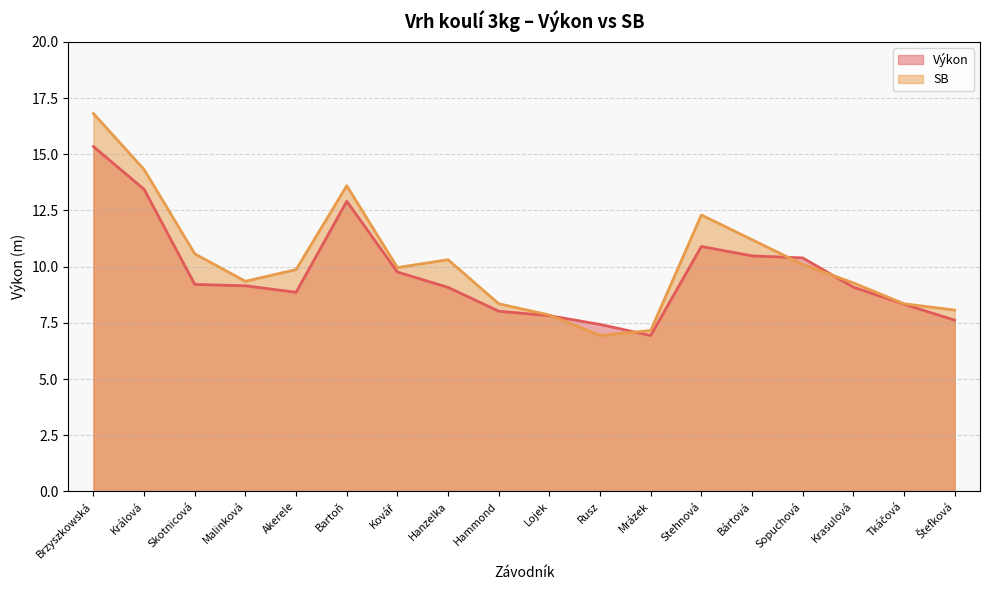

Read the Výkon value at Mrázek.

6.9